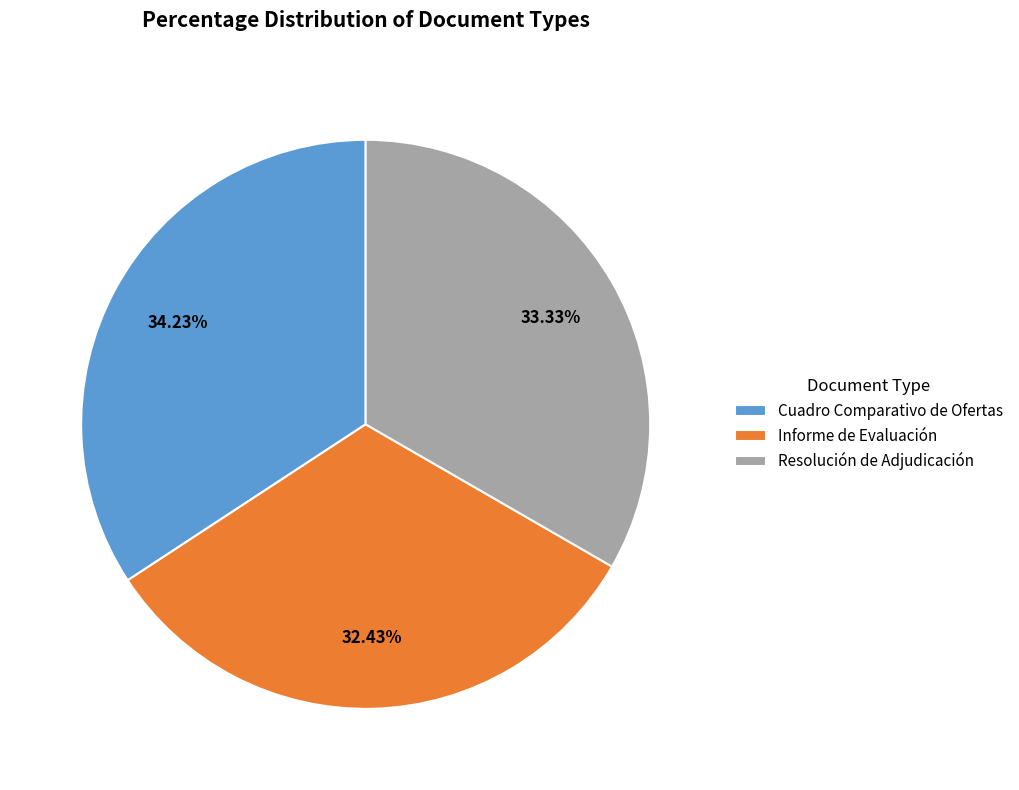

How many segments does this pie chart have?

3